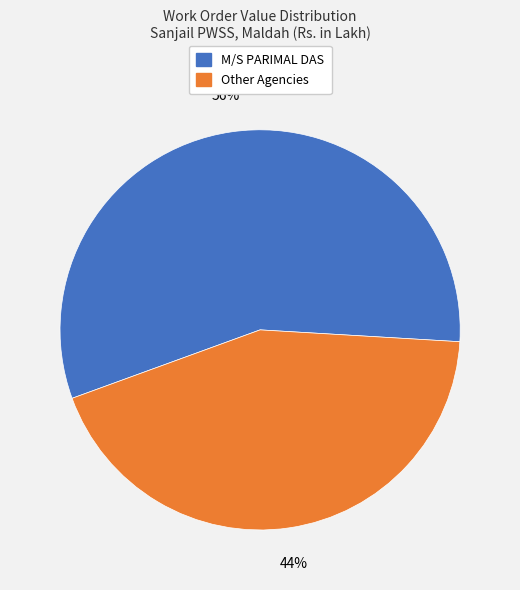

Is there any slice that represents more than half of the pie?

Yes